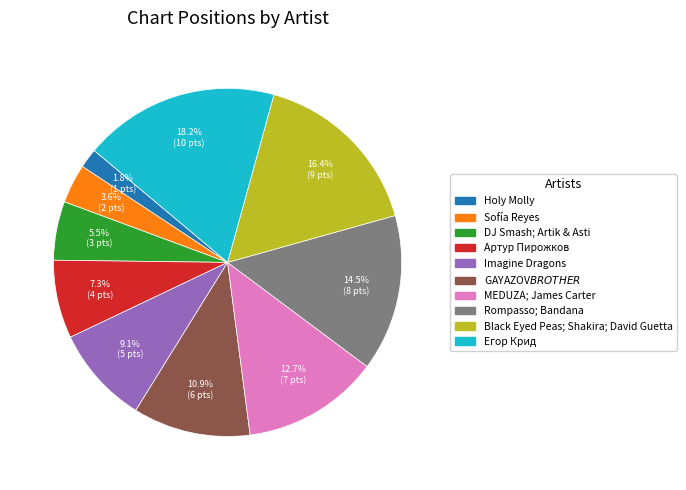

Which has a higher value, GAYAZOV$ BROTHER$ or Артур Пирожков?

GAYAZOV$ BROTHER$